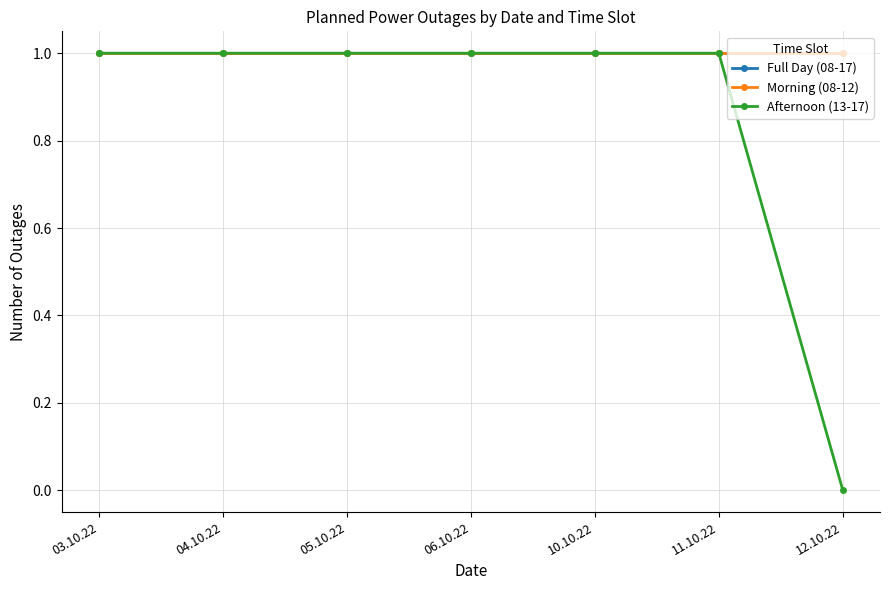

Which category has the lowest value in the Afternoon (13-17) series?

12.10.22